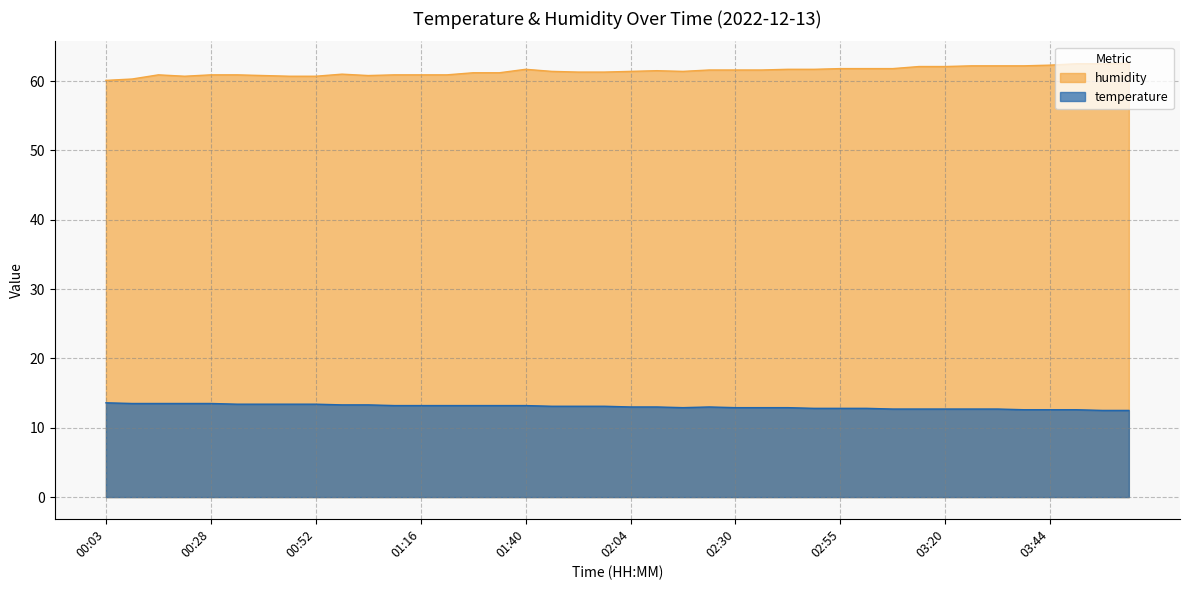

Rank the categories by humidity value from highest to lowest.

04:02, 03:50, 03:56, 03:44, 03:26, 03:32, 03:38, 03:14, 03:20, 02:55, 03:01, 03:07, 01:40, 02:43, 02:49, 02:23, 02:30, 02:36, 02:11, 01:46, 02:04, 02:17, 01:52, 01:58, 01:28, 01:34, 00:58, 00:16, 00:28, 00:34, 01:10, 01:16, 01:22, 00:40, 01:04, 00:22, 00:46, 00:52, 00:09, 00:03